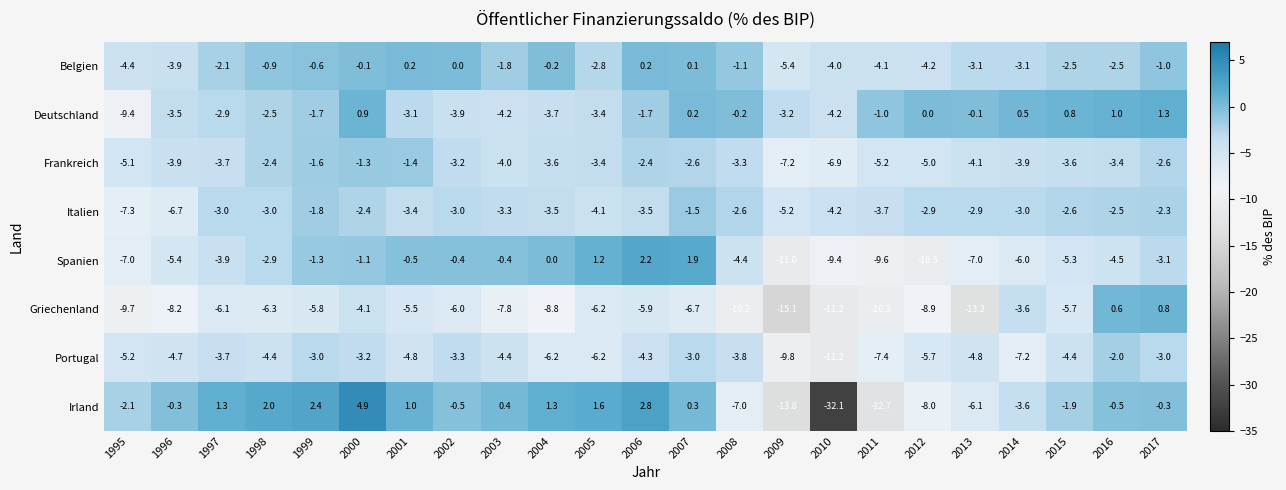

Which series changed the most between 1999 and 2015?

Irland